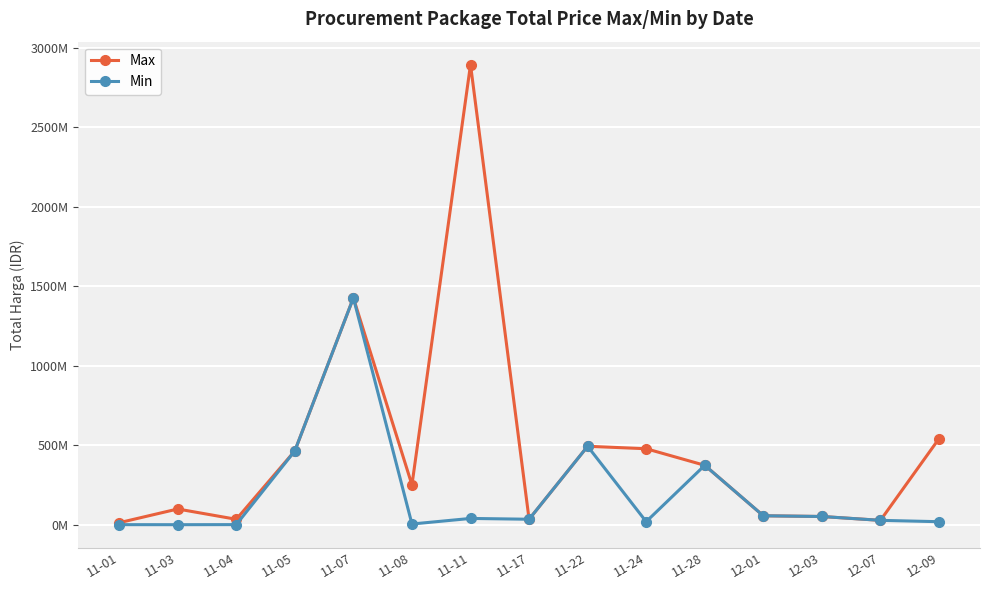

Reading left to right, extract all data points from this chart.

Max: 11-01=12453900	11-03=98772570	11-04=34000000	11-05=464002100	11-07=1425867900	11-08=250350000	11-11=2892122000	11-17=34292000	11-22=493000000	11-24=477600000	11-28=373404000	12-01=56152800	12-03=51601000	12-07=27412000	12-09=541071000
Min: 11-01=333600	11-03=78000	11-04=577875	11-05=464002100	11-07=1425867900	11-08=4350000	11-11=39440000	11-17=34292000	11-22=493000000	11-24=19175000	11-28=373404000	12-01=56152800	12-03=51601000	12-07=27412000	12-09=18900000